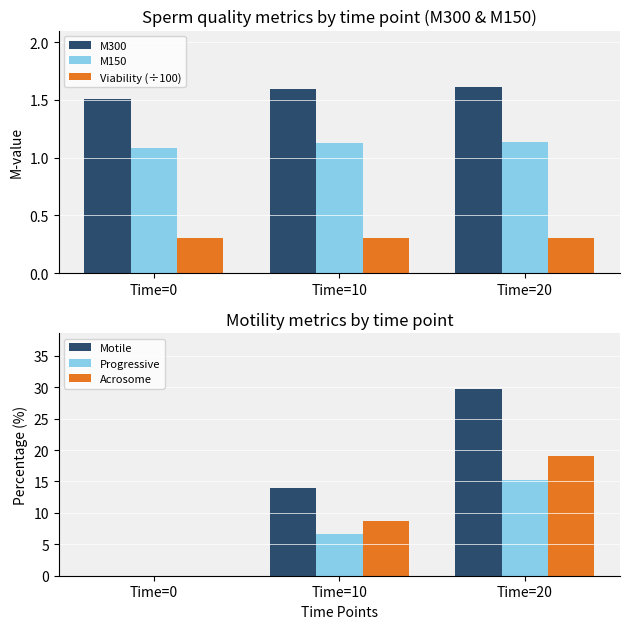

The Progressive series shows 2.6 at Time=10. True or false?

False